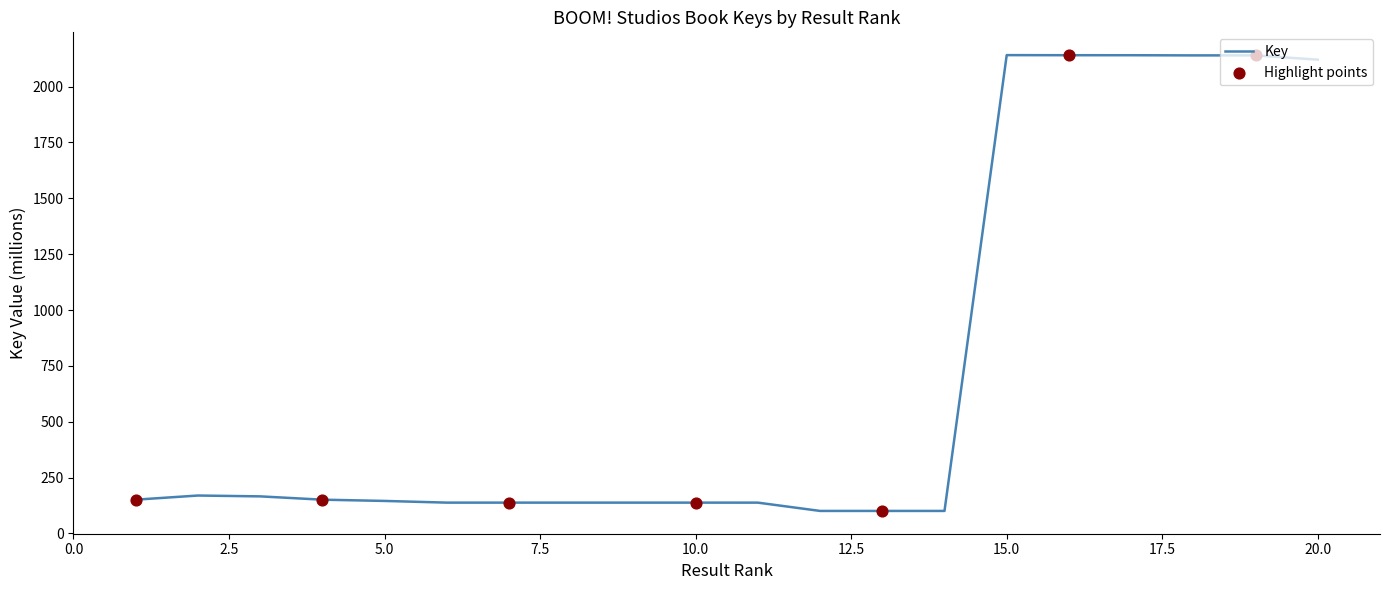

What is the smallest value displayed?

100.7